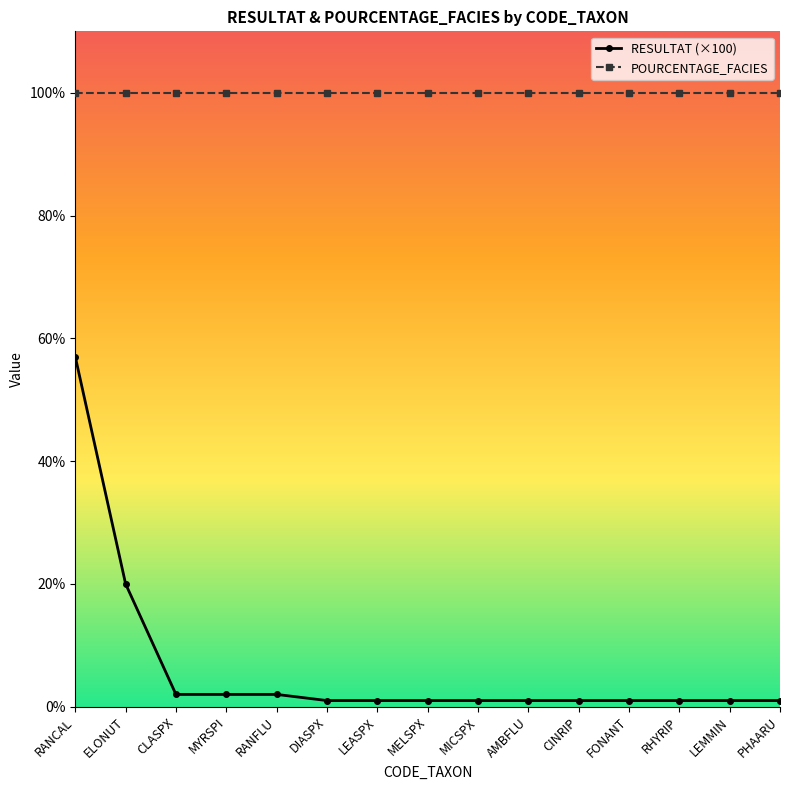

Does the chart display data point markers on the line(s)?

Yes